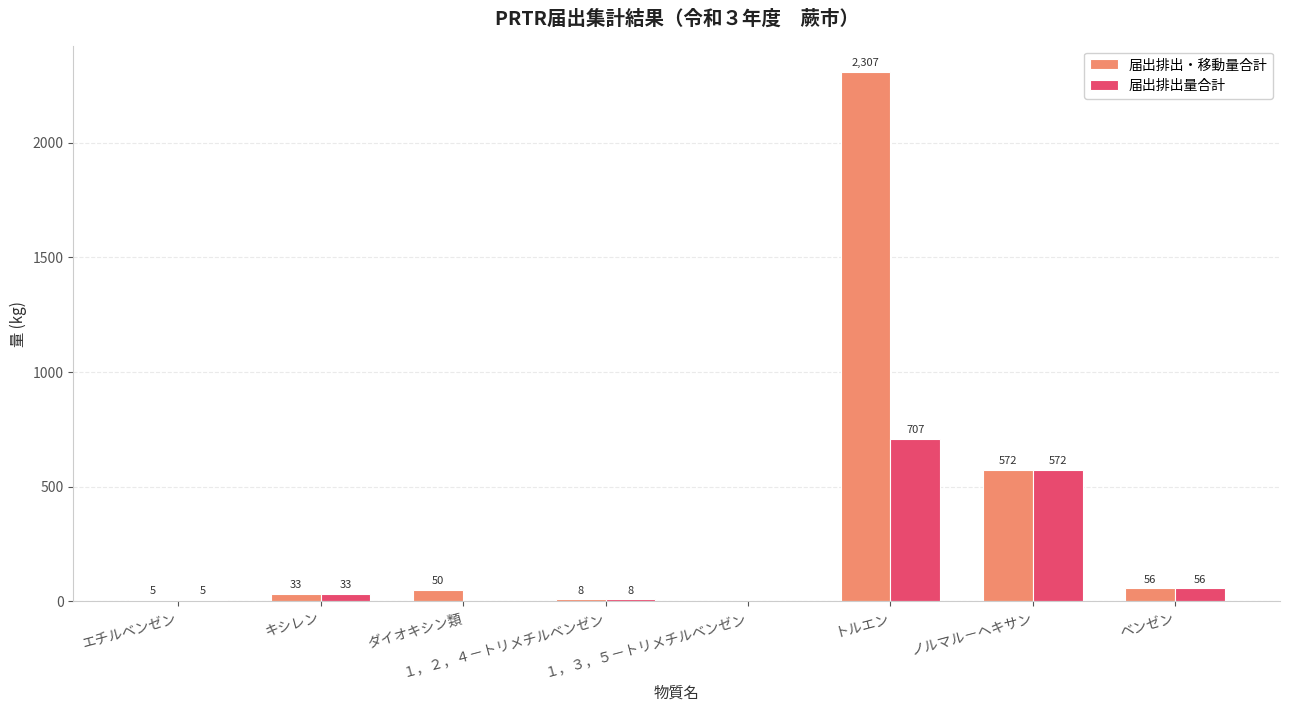

What is the sum of all 届出排出・移動量合計 values?

3031